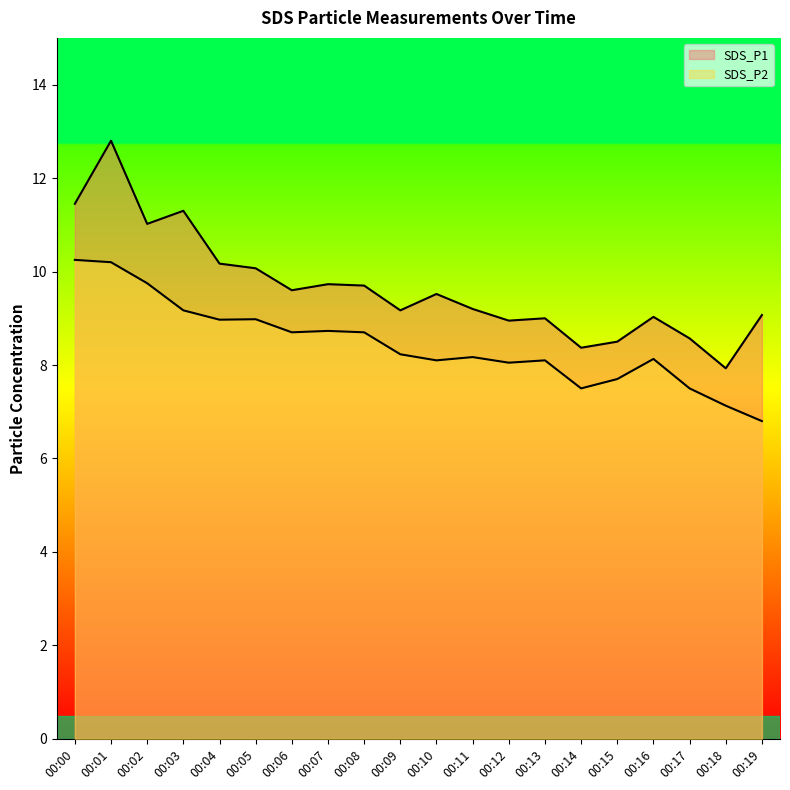

What is the difference between the highest and lowest values at 00:11?

1.0